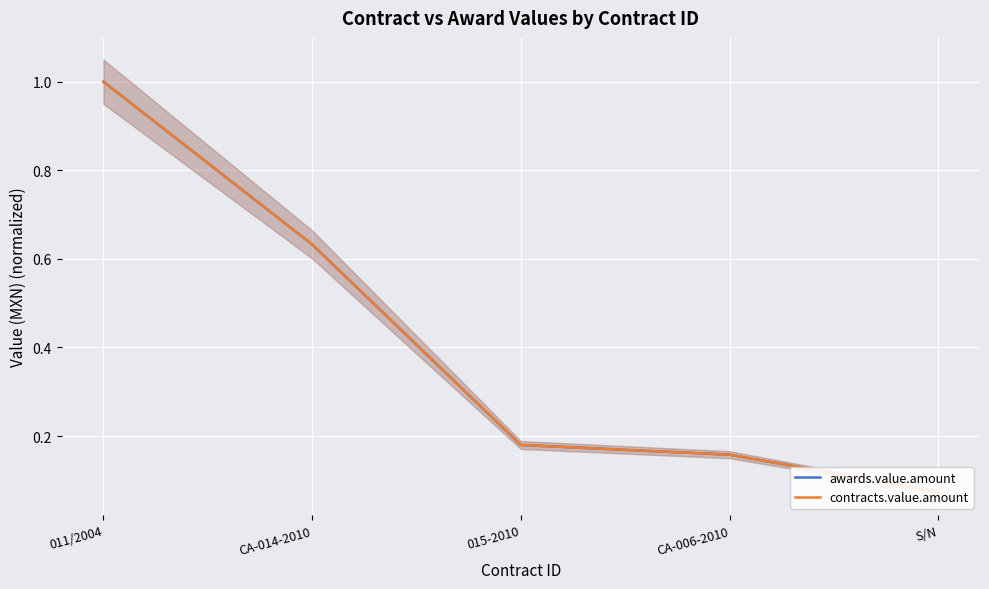

What value does the awards.value.amount series have at 015-2010?

0.2